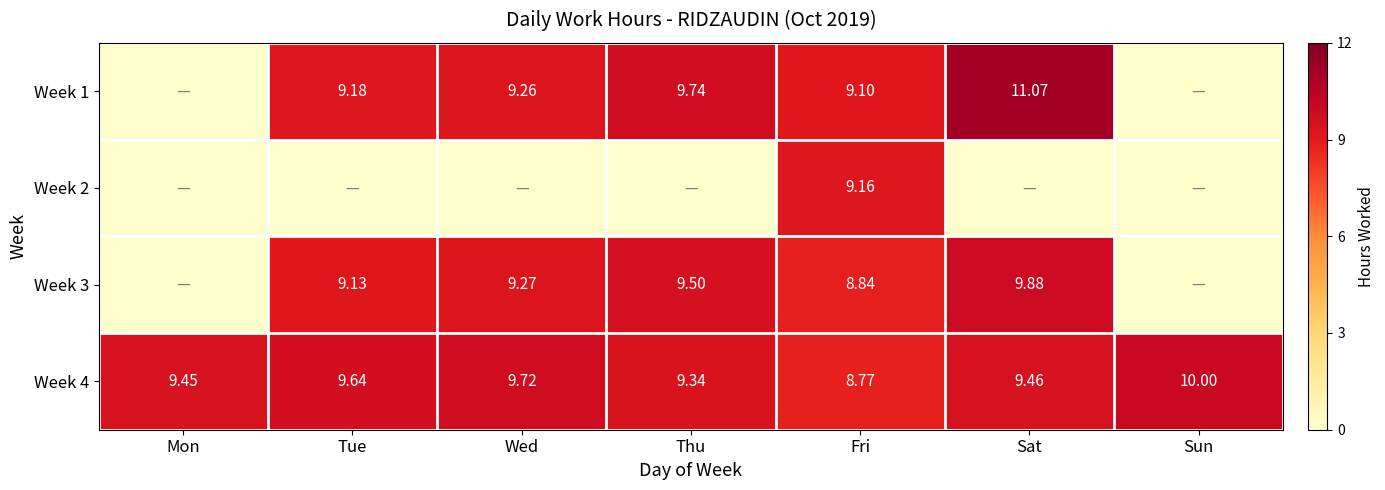

At which label does Week 4 first exceed 9?

Mon